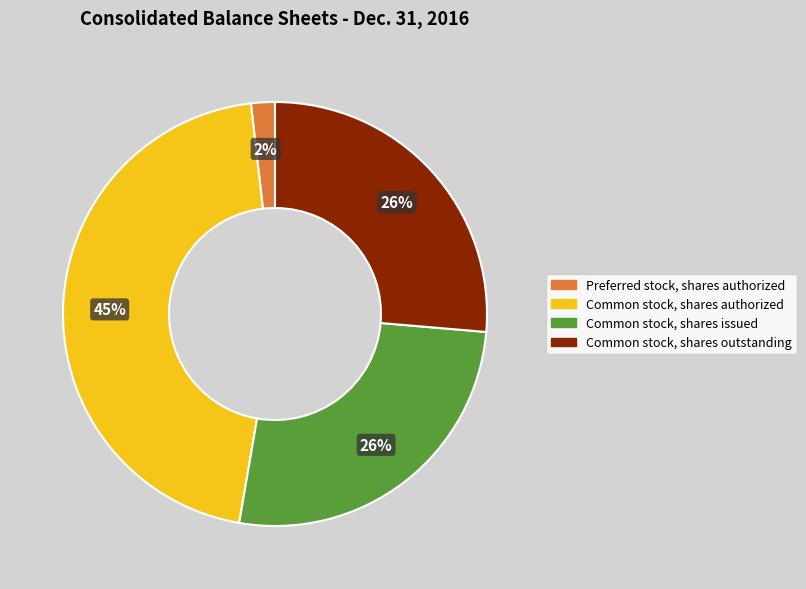

Is it true that Common stock, shares issued is 26% of the pie?

True